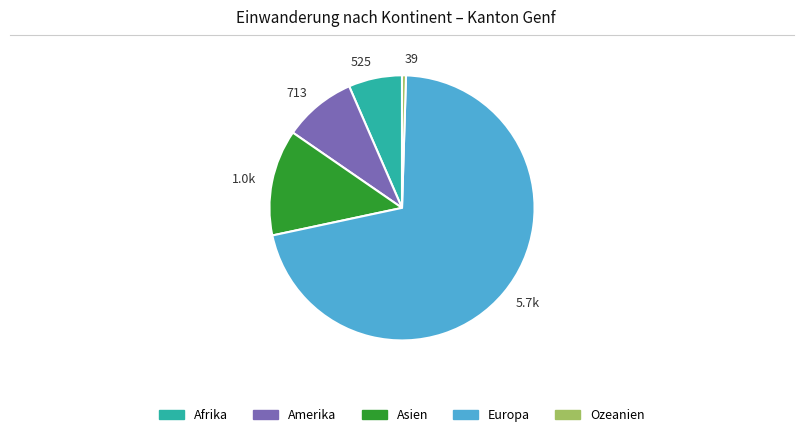

True or false: 5.7k accounts for 65% of the total.

False